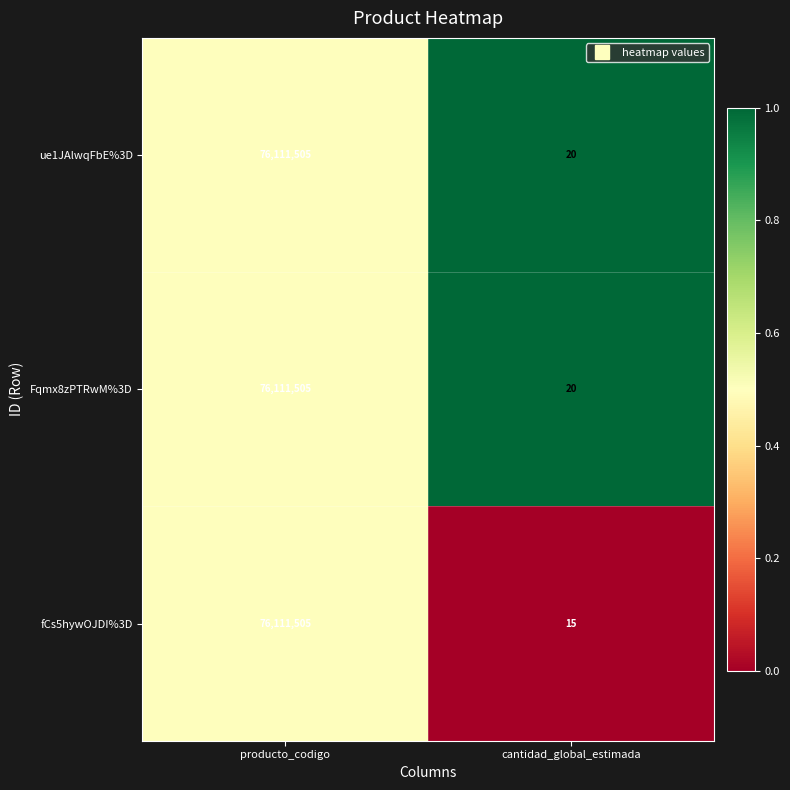

Reading right to left, transcribe all the data shown in this chart.

ue1JAlwqFbE%3D: cantidad_global_estimada=20	producto_codigo=76111505
Fqmx8zPTRwM%3D: cantidad_global_estimada=20	producto_codigo=76111505
fCs5hywOJDI%3D: cantidad_global_estimada=15	producto_codigo=76111505